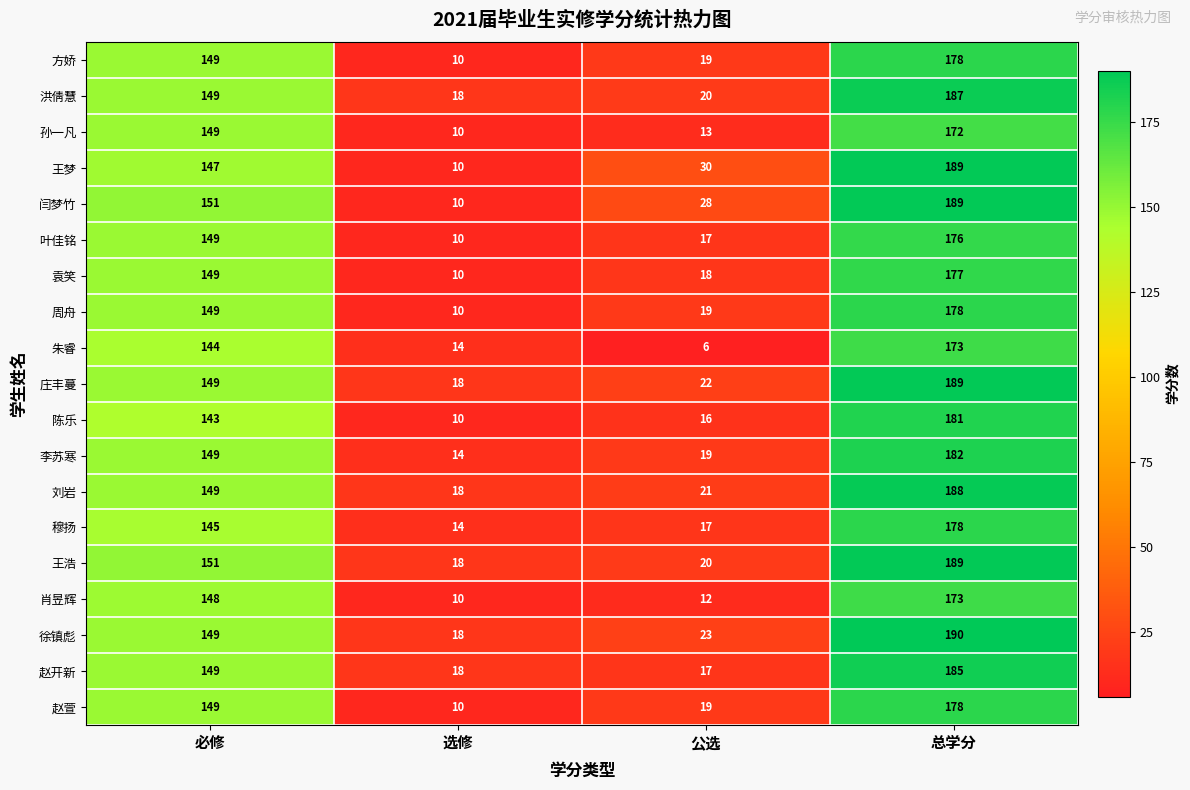

What is the total value across all series at 必修?

2817